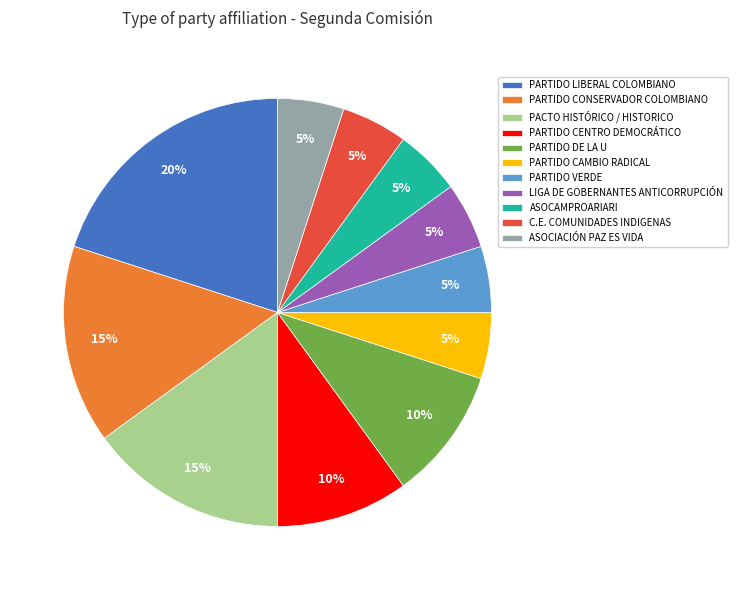

To the nearest percent, what is the combined percentage of PARTIDO CONSERVADOR COLOMBIANO and C.E. COMUNIDADES INDIGENAS?

20%